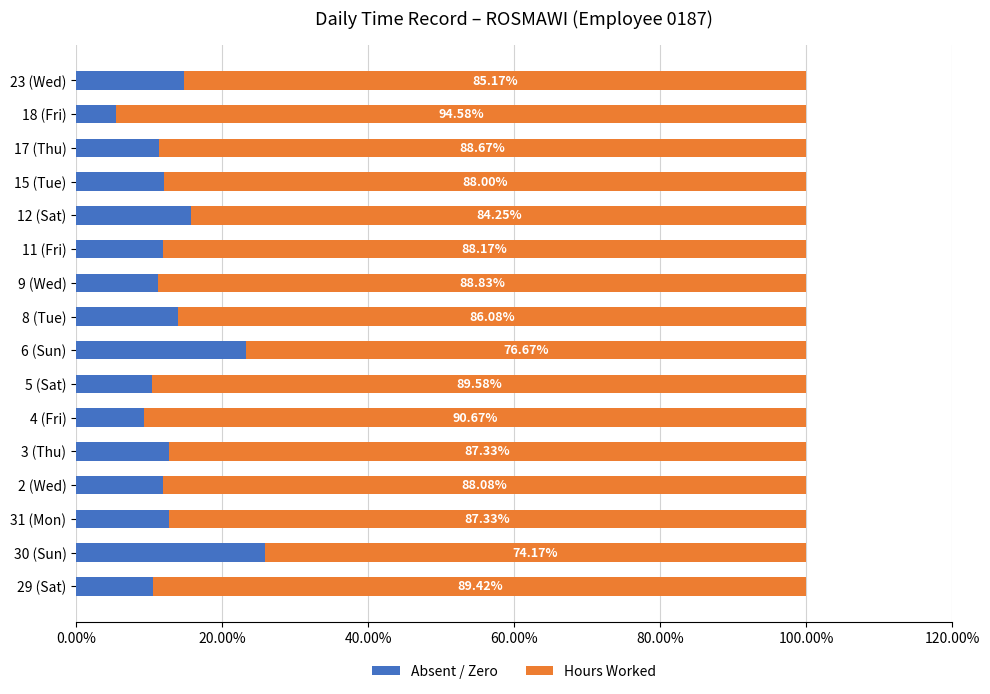

What are all the series names shown in the legend?

Absent / Zero, Hours Worked